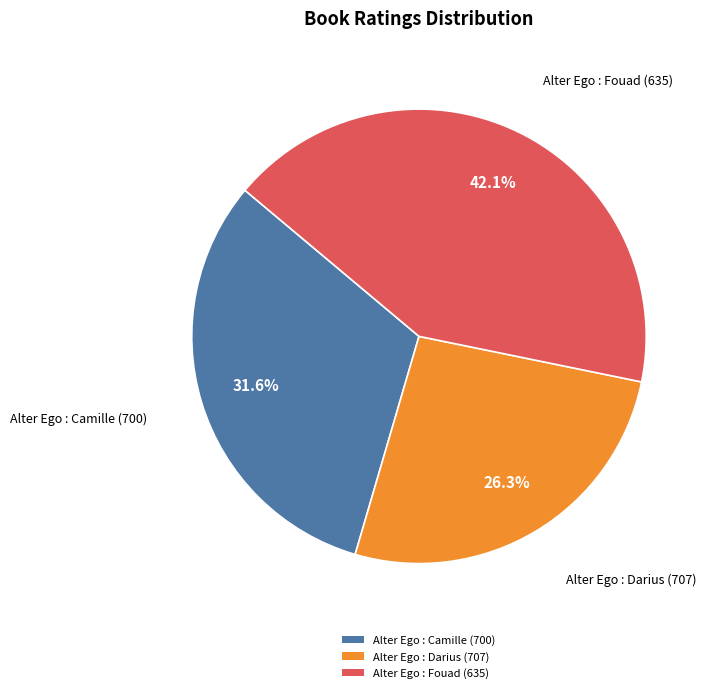

Approximately how many times larger is the value at Alter Ego : Fouad (635) compared to Alter Ego : Camille (700)?

1.3